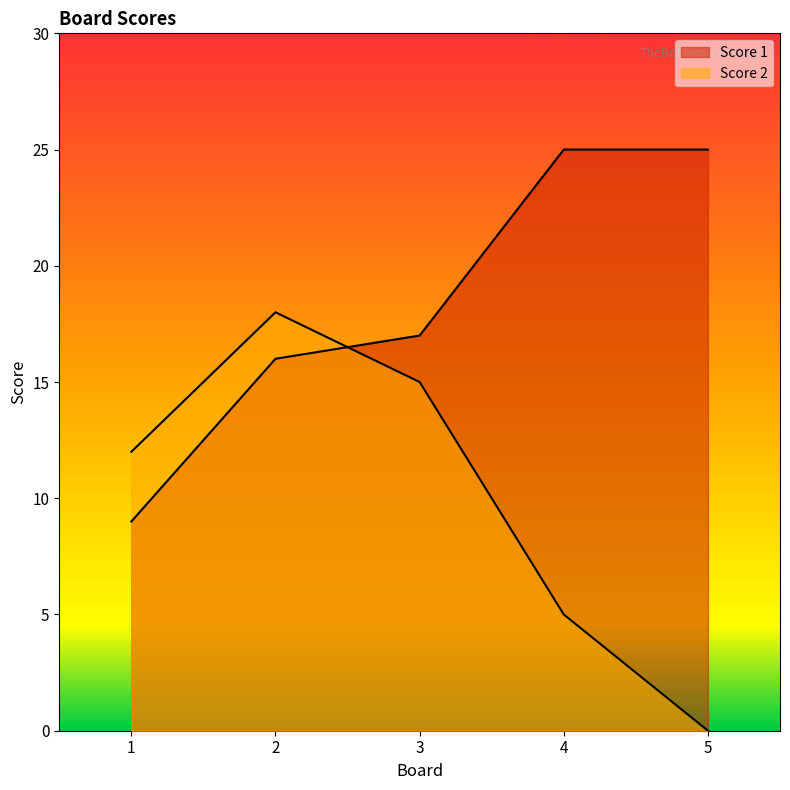

The value of Score 1 at 1 is 9. True or false?

True